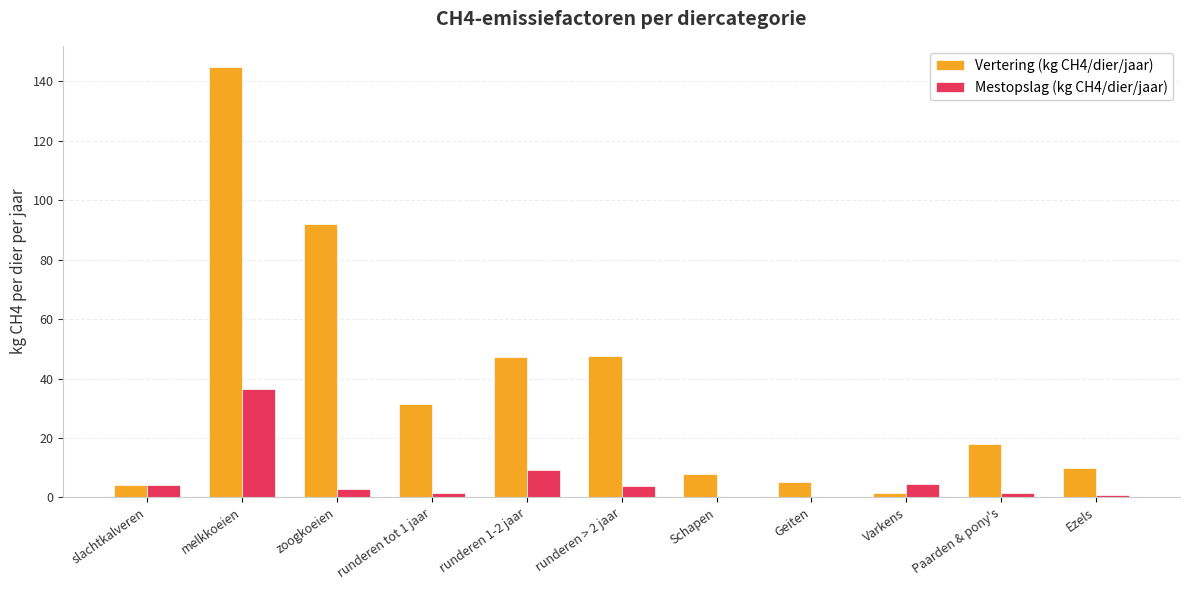

What is the sum of all Mestopslag (kg CH4/dier/jaar) values?

65.2